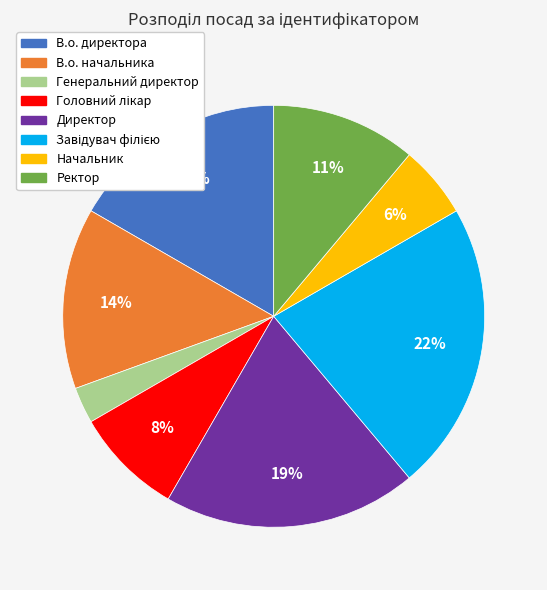

What is the smallest slice in the pie chart?

Генеральний директор